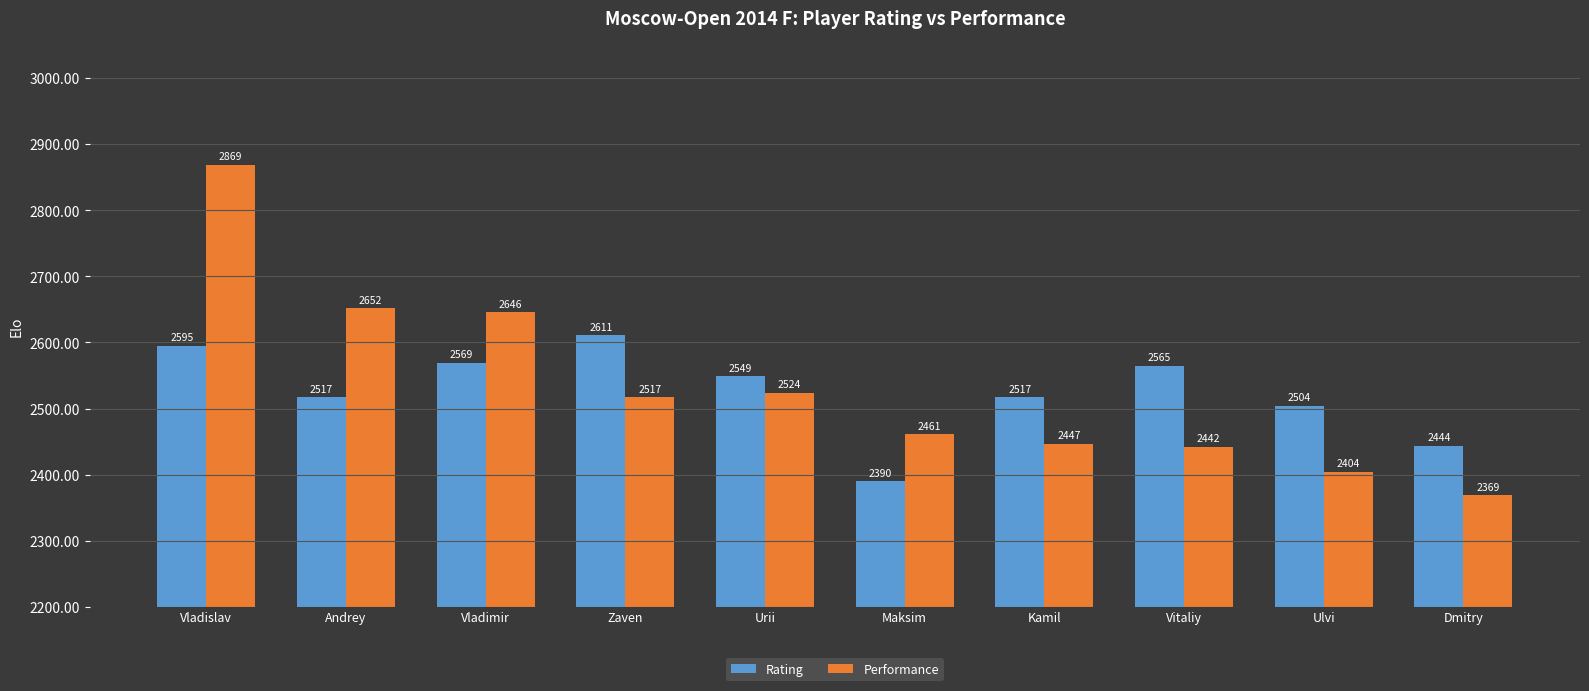

Is it true that Performance equals 2369 at Dmitry?

True